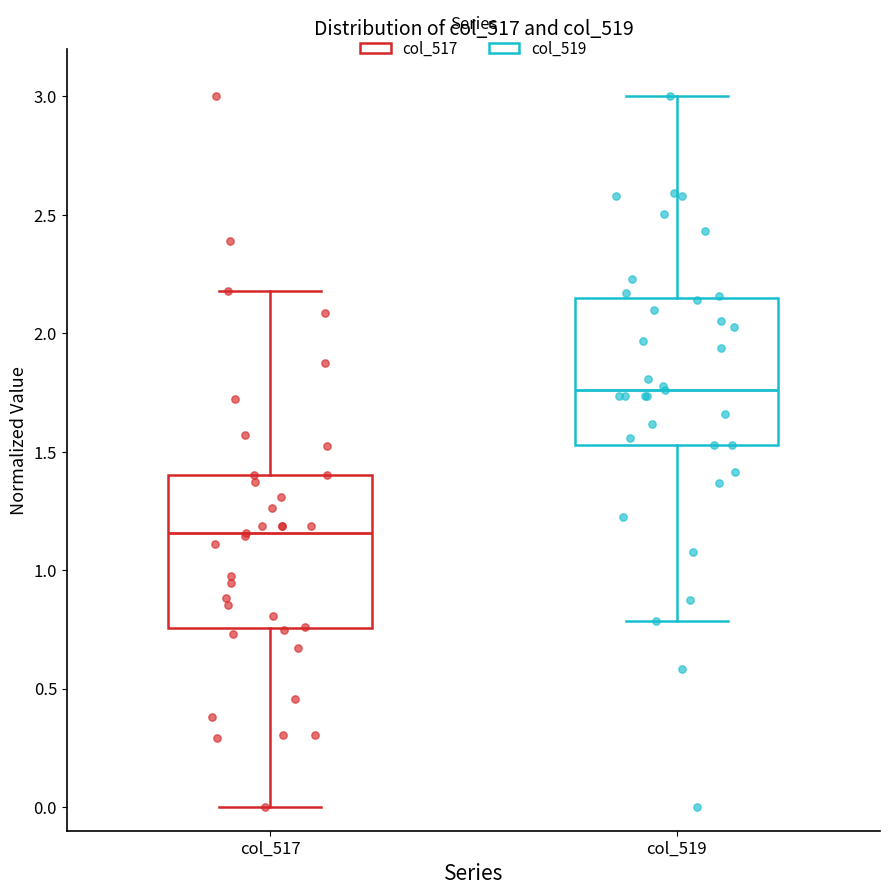

Where is the lower edge of the box for col_519 on the y-axis? The values are not printed on the chart, so give them approximately, as read against the axis.

1.55